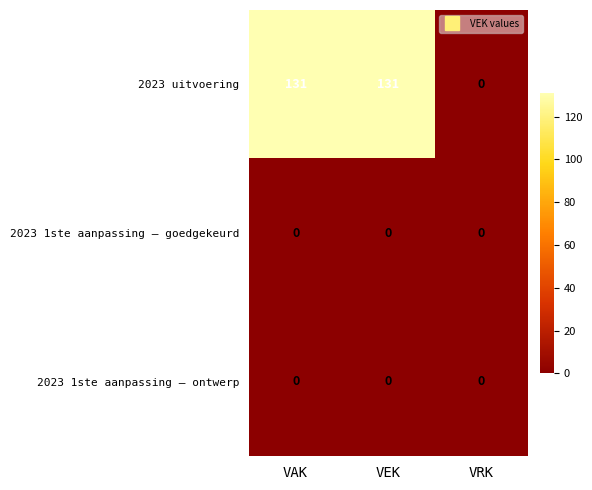

The value of 2023 1ste aanpassing – goedgekeurd at VAK is 0. True or false?

True